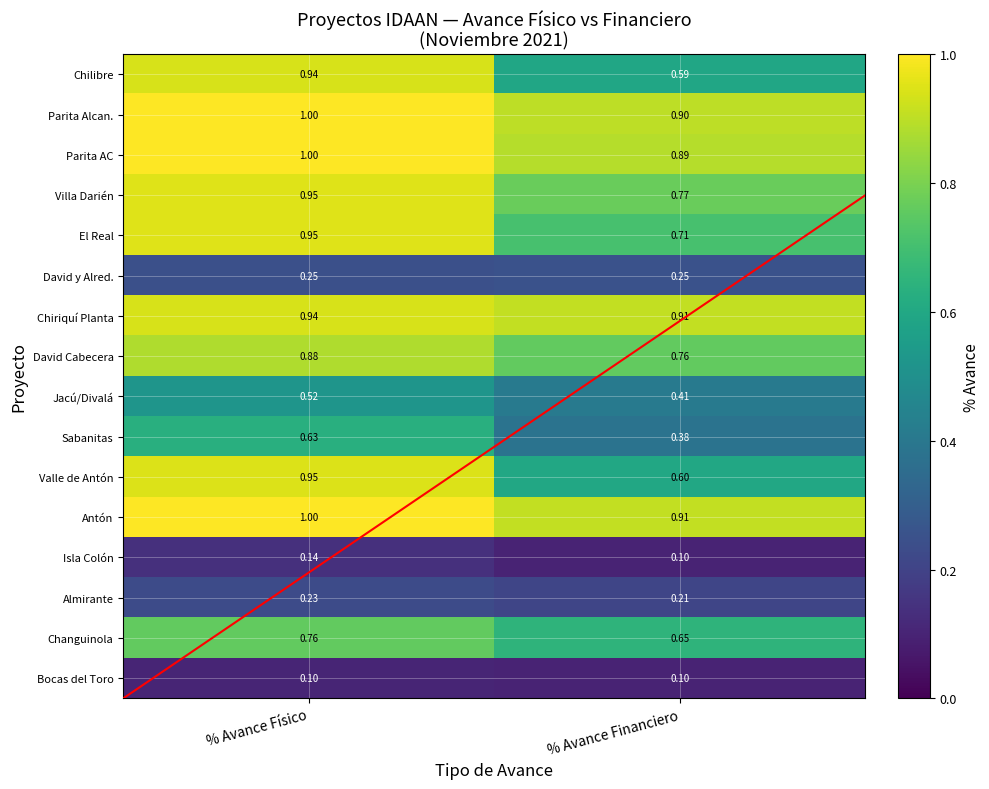

Which series has the largest total across all categories?

Antón